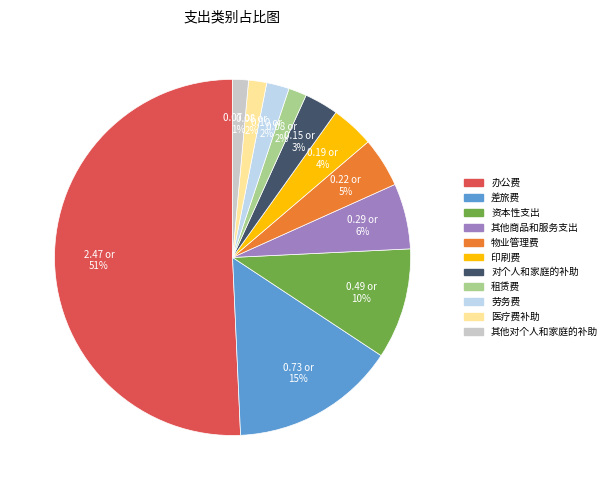

Between 物业管理费 and 医疗费补助, which is larger?

物业管理费